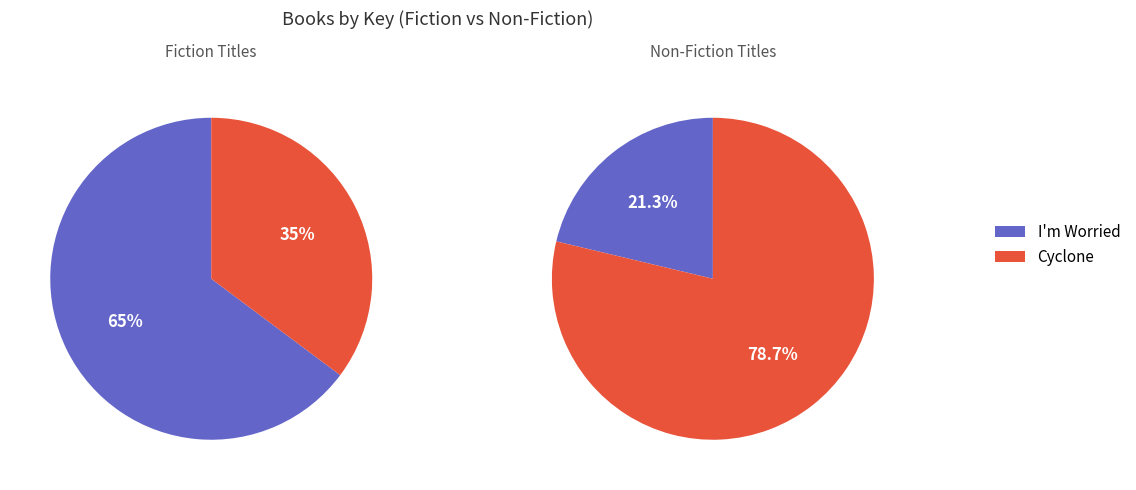

Count the number of slices in the pie.

4